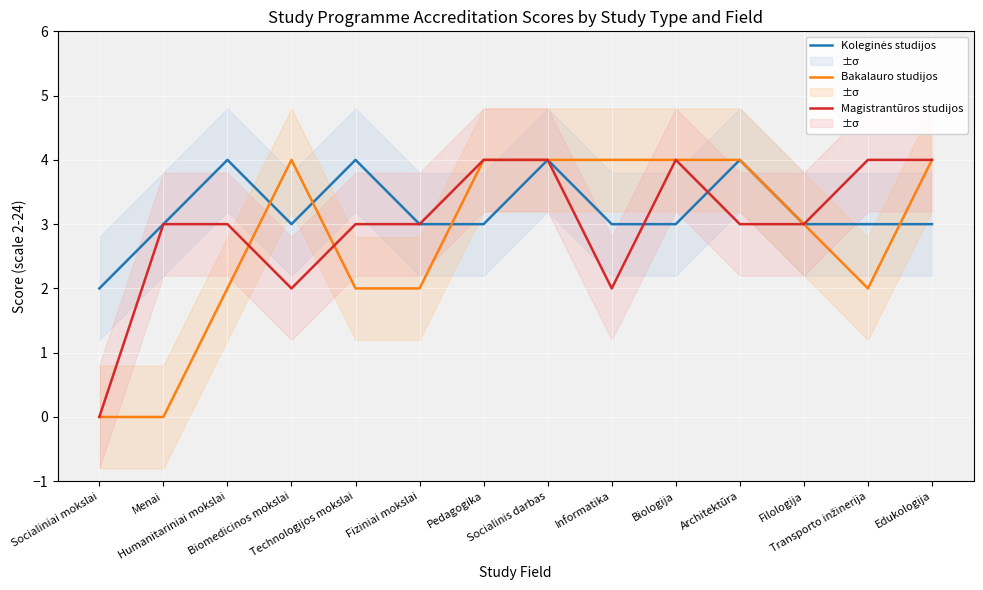

True or false: Koleginės studijos has more than 1 interior local peaks.

True